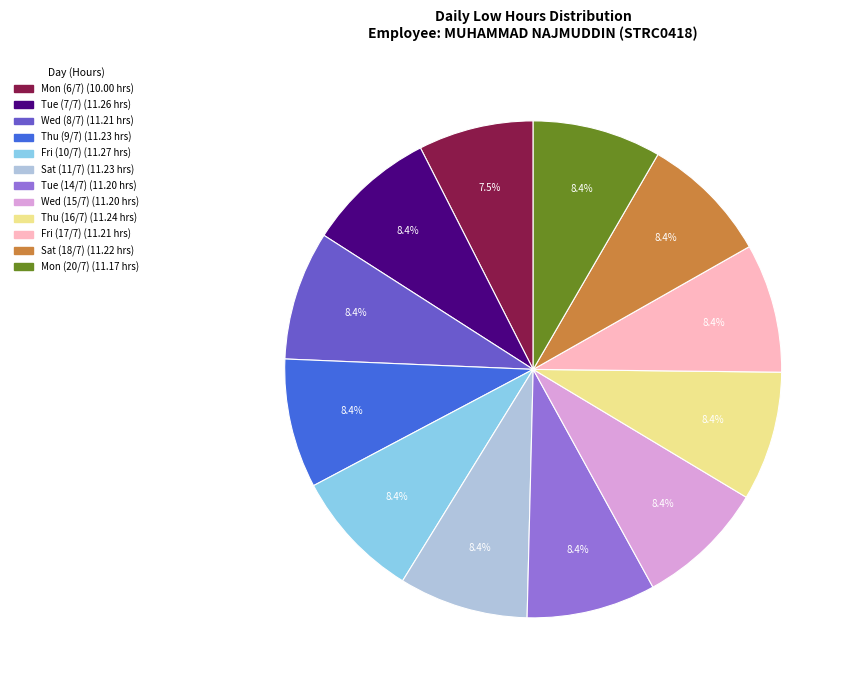

What percentage is the Tue (14/7) slice, to the nearest percent?

8%